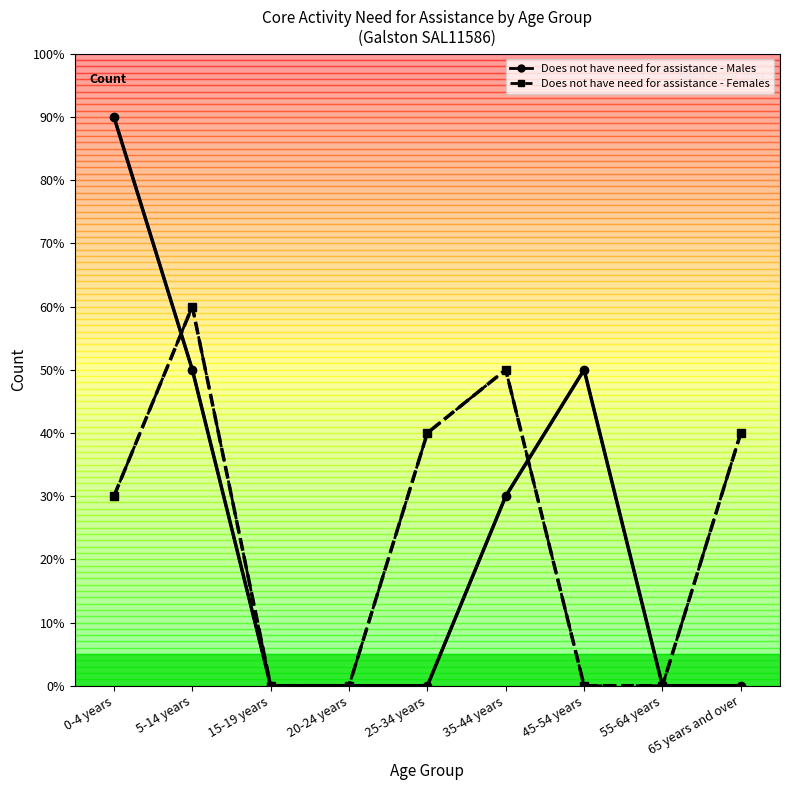

Does the chart have visible grid lines?

No